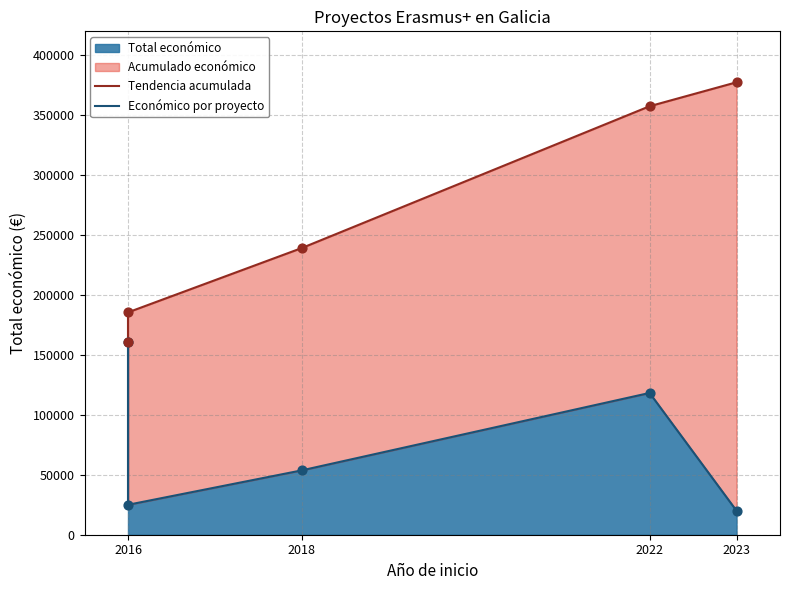

Is the value of Económico por proyecto at 2018 greater than the value of Tendencia acumulada at 2016?

No